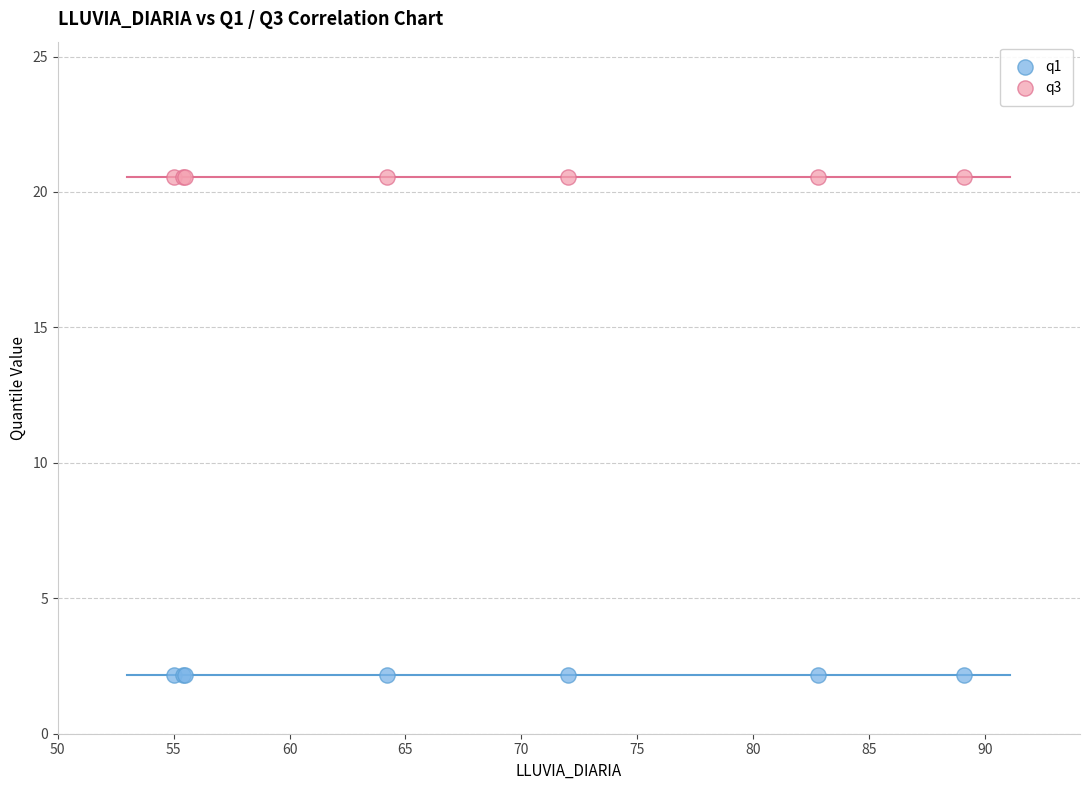

Which series reaches the maximum Y coordinate?

q3